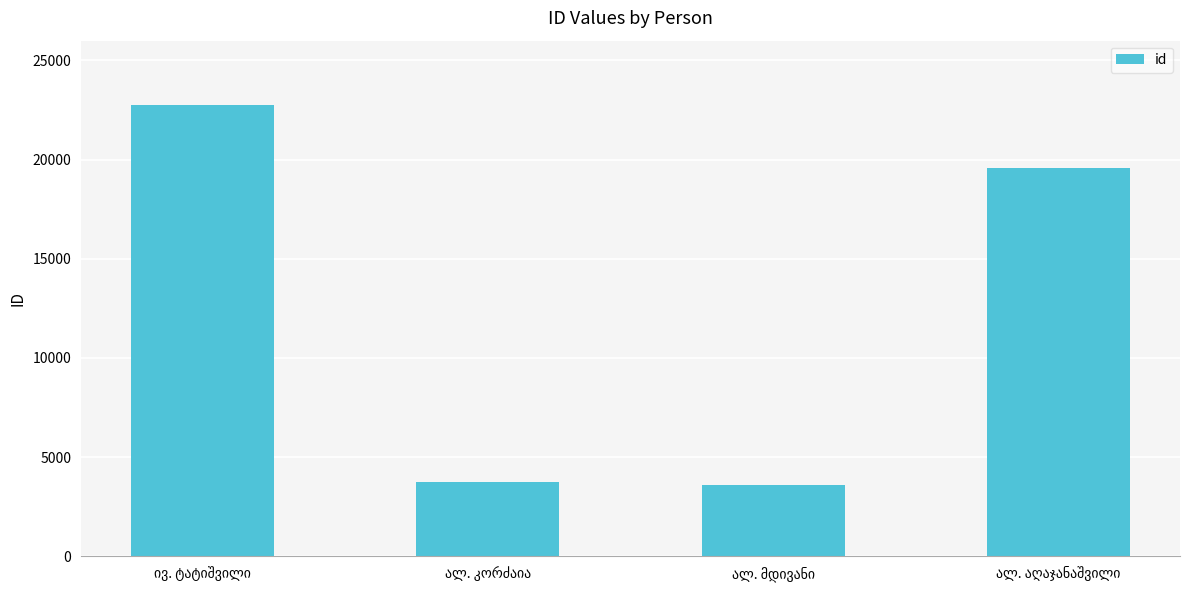

What is the smallest value displayed?

3571